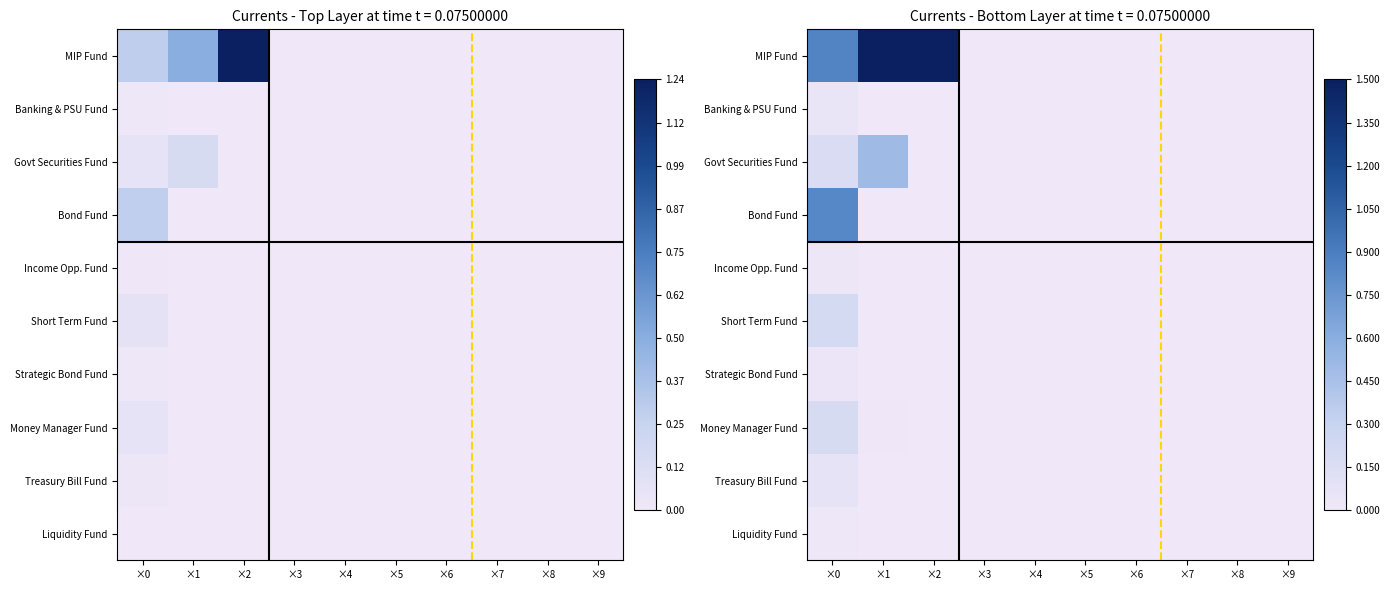

Which series has the largest range (max minus min)?

MIP Fund